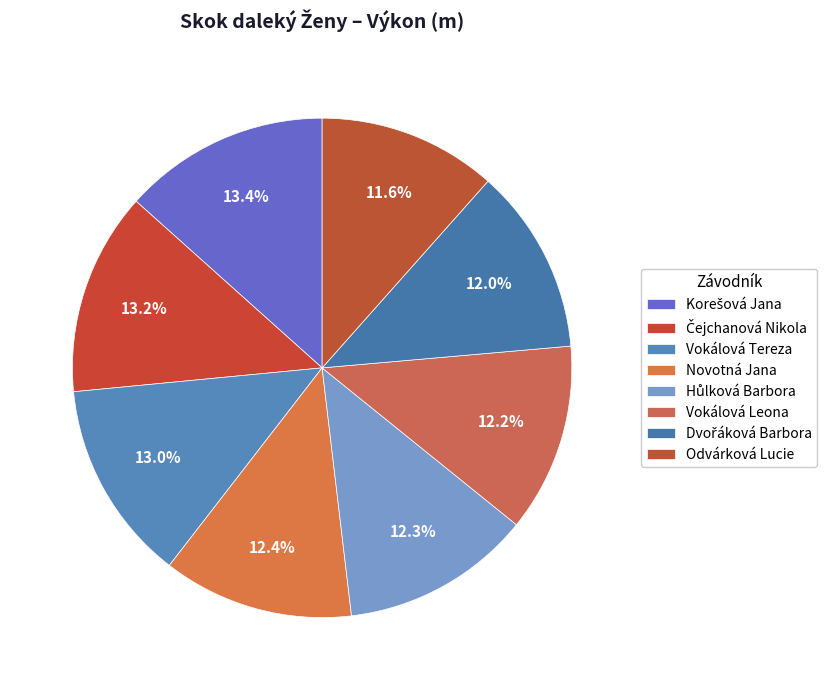

Rank the categories by value from highest to lowest.

Korešová Jana, Čejchanová Nikola, Vokálová Tereza, Novotná Jana, Hůlková Barbora, Vokálová Leona, Dvořáková Barbora, Odvárková Lucie